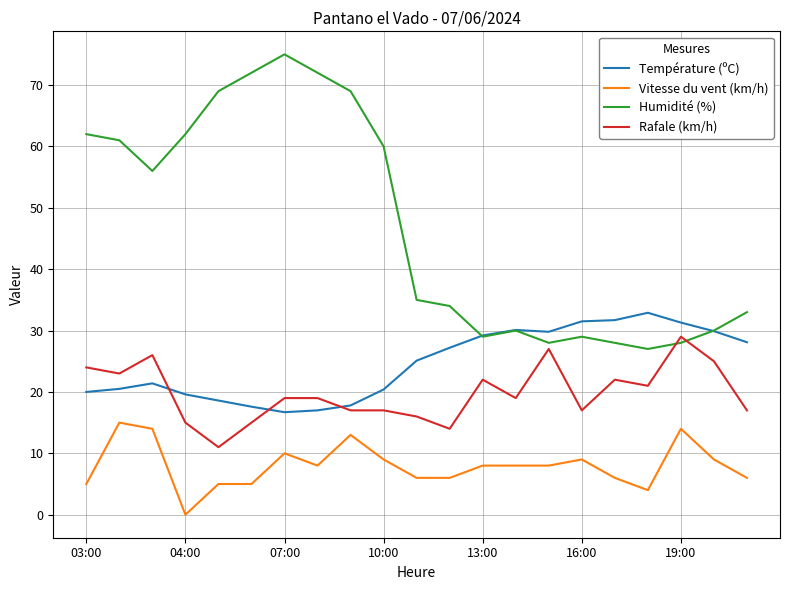

True or false: Vitesse du vent (km/h) and Humidité (%) cross at least once.

False